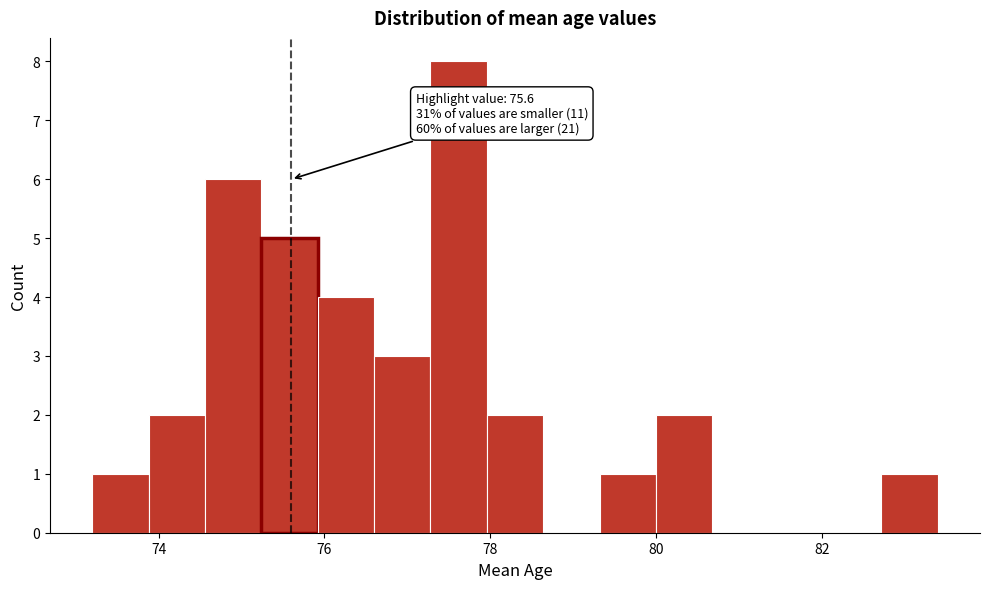

Read against the x-axis, roughly where is the centre of the tallest bar?

77.6